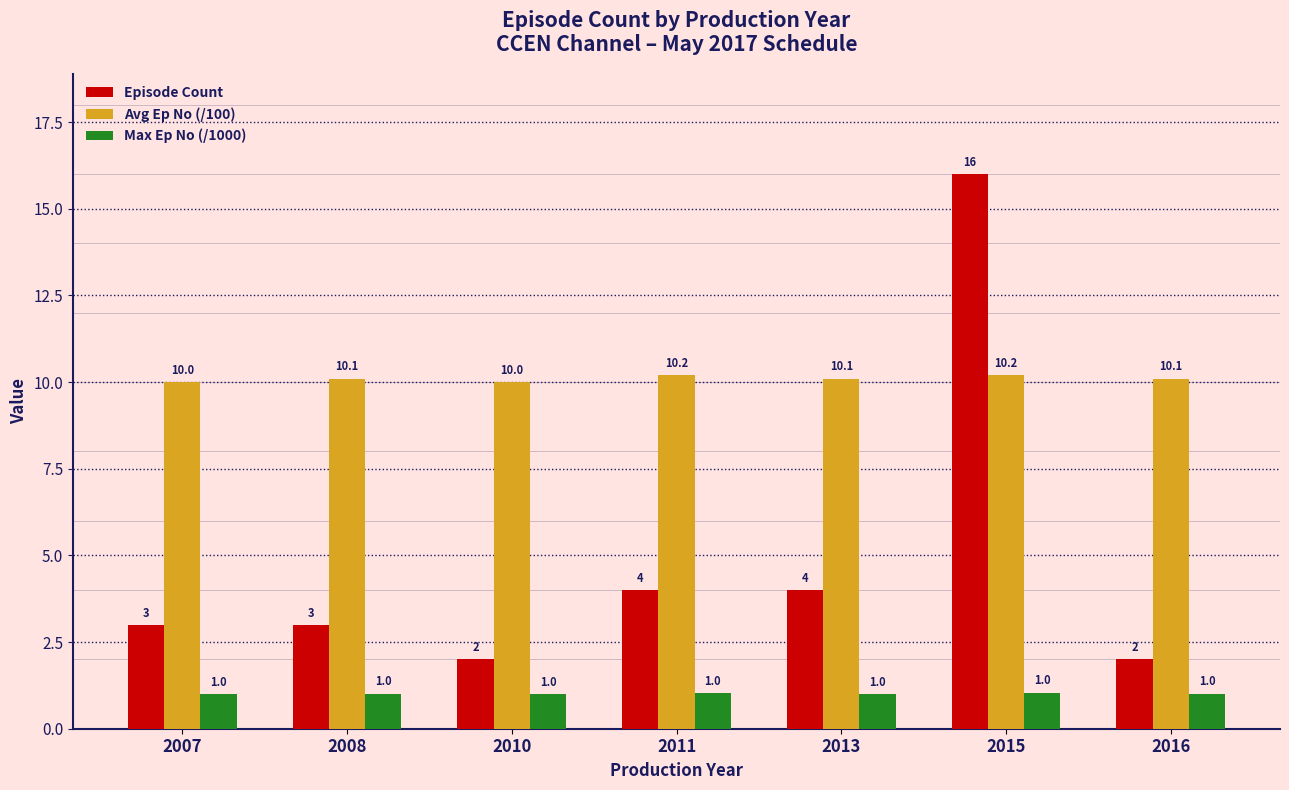

Reading left to right, what are all the values shown in this chart?

Episode Count: 3.0	3.0	2.0	4.0	4.0	16.0	2.0
Avg Ep No (/100): 10.0	10.1	10.0	10.2	10.1	10.2	10.1
Max Ep No (/1000): 1.0	1.0	1.0	1.0	1.0	1.0	1.0